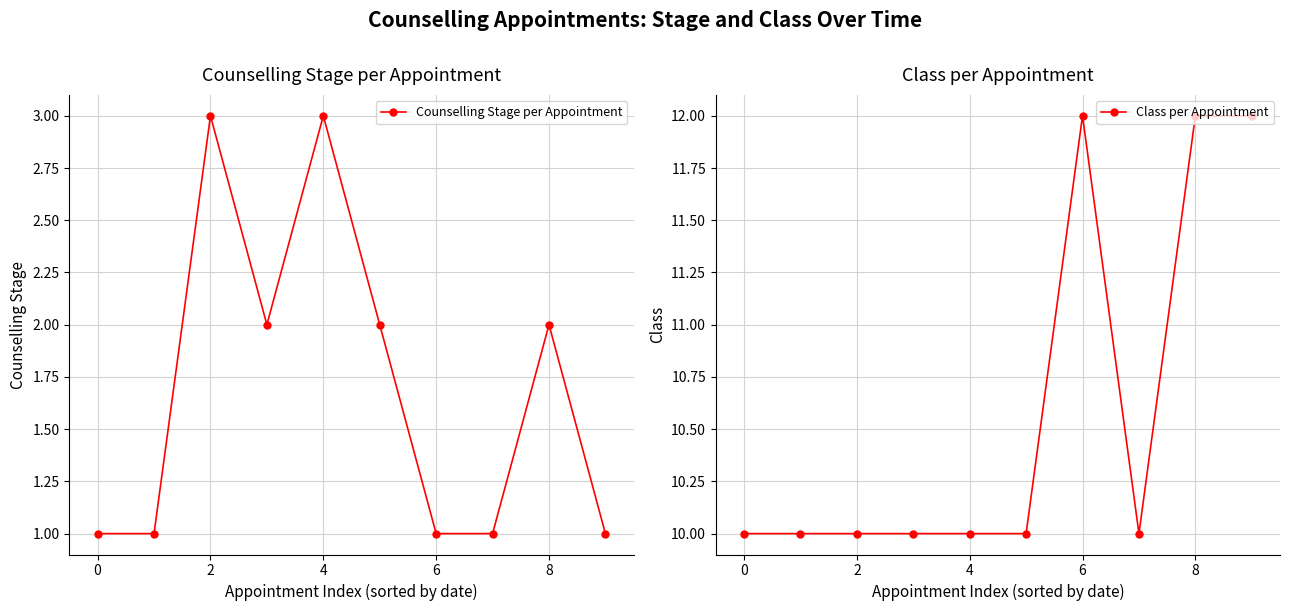

What is the difference between the second highest and minimum values in the Class per Appointment series?

2